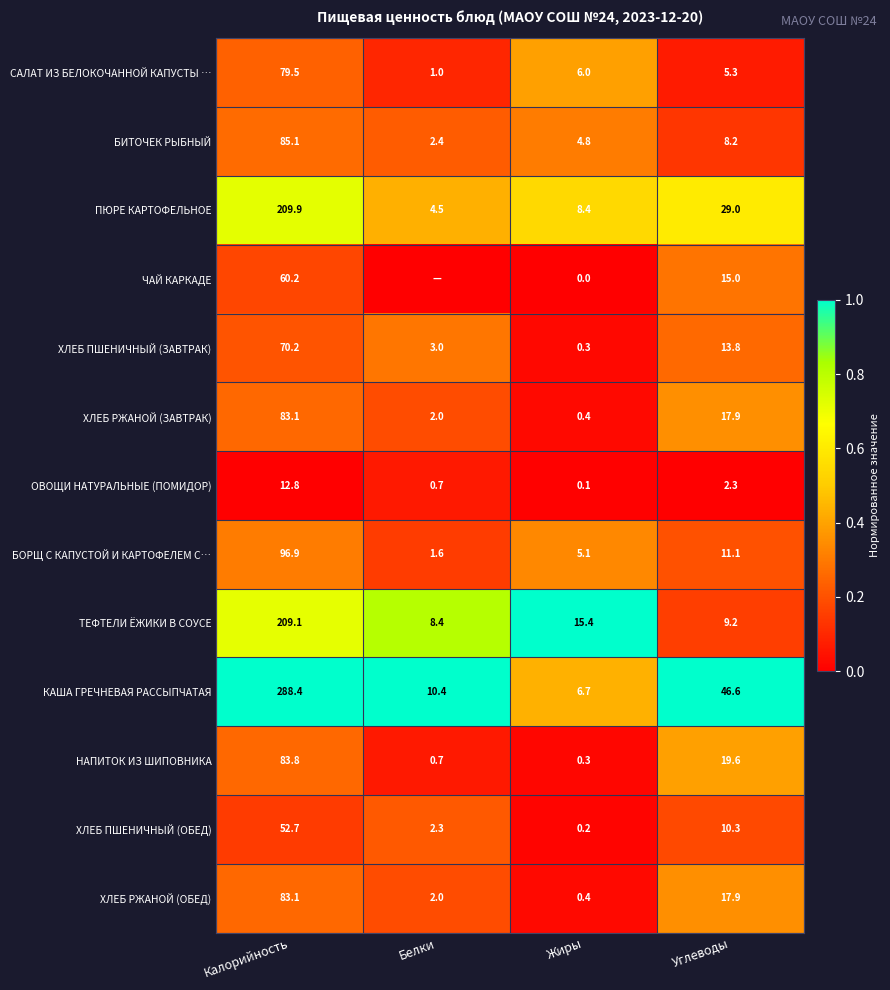

What is the difference between the ТЕФТЕЛИ ЁЖИКИ В СОУСЕ values at Белки and Калорийность?

200.7